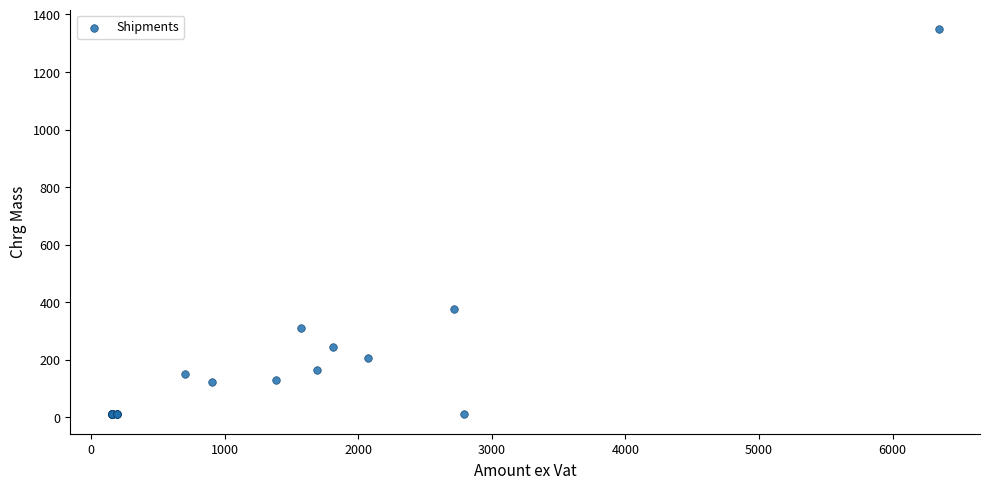

What Y value in the scatter plot is closest to 680?

375.0